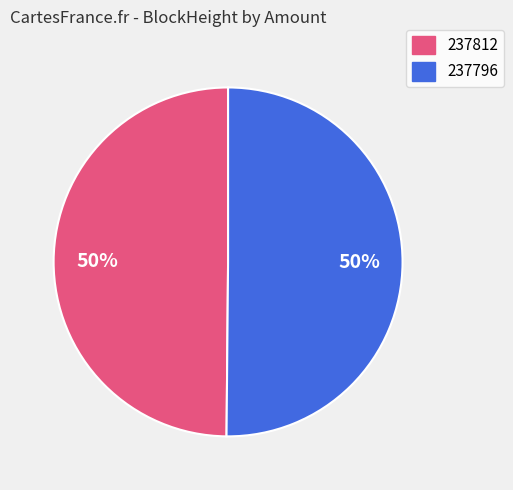

To the nearest percent, what is the difference between the largest and smallest slice percentages?

0%